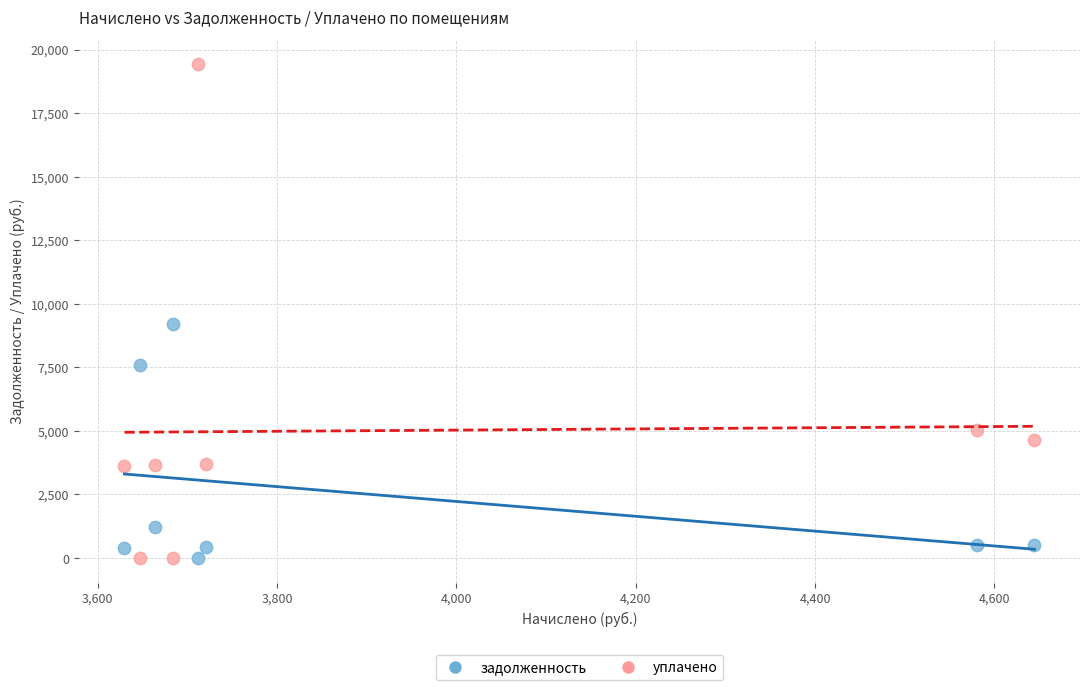

Across all data points, what is the range of Y values (max minus min)?

19437.4